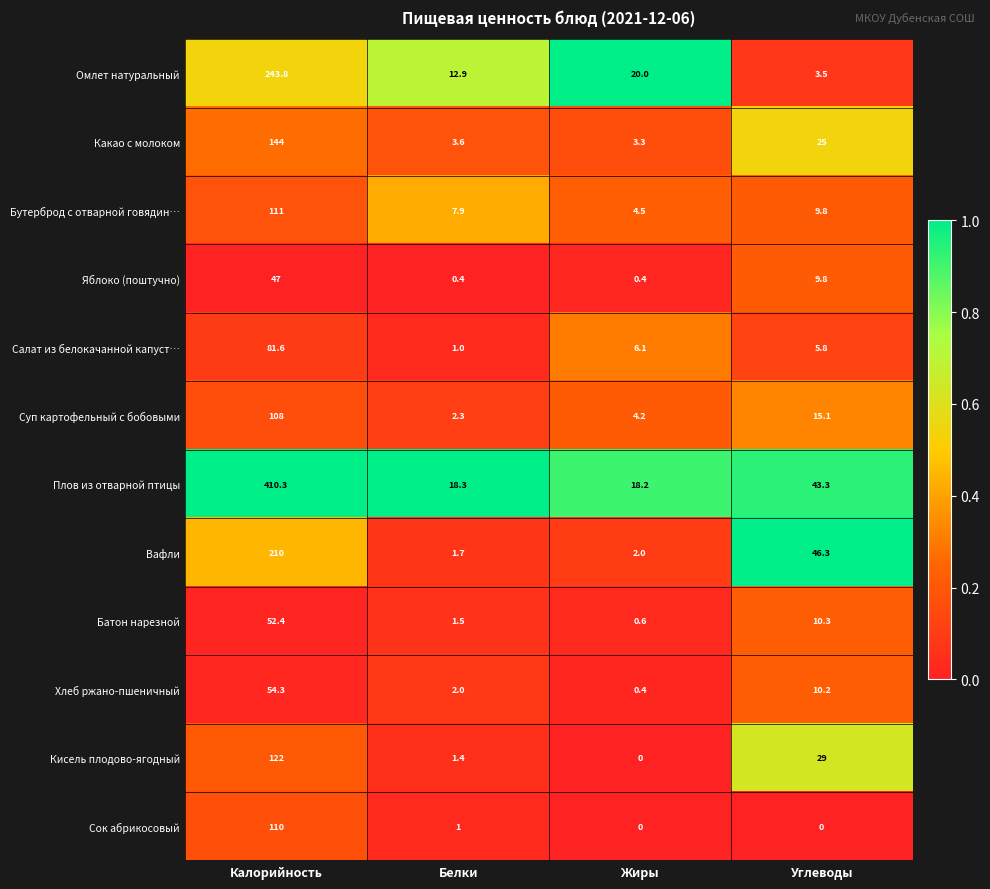

What is the sum of the Суп картофельный с бобовыми values at Жиры and Калорийность?

112.2